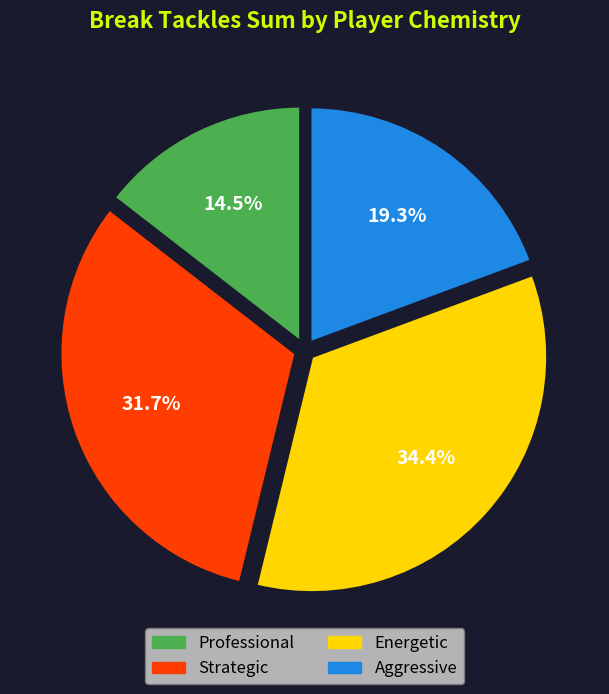

To the nearest percent, what is the average slice percentage?

25%